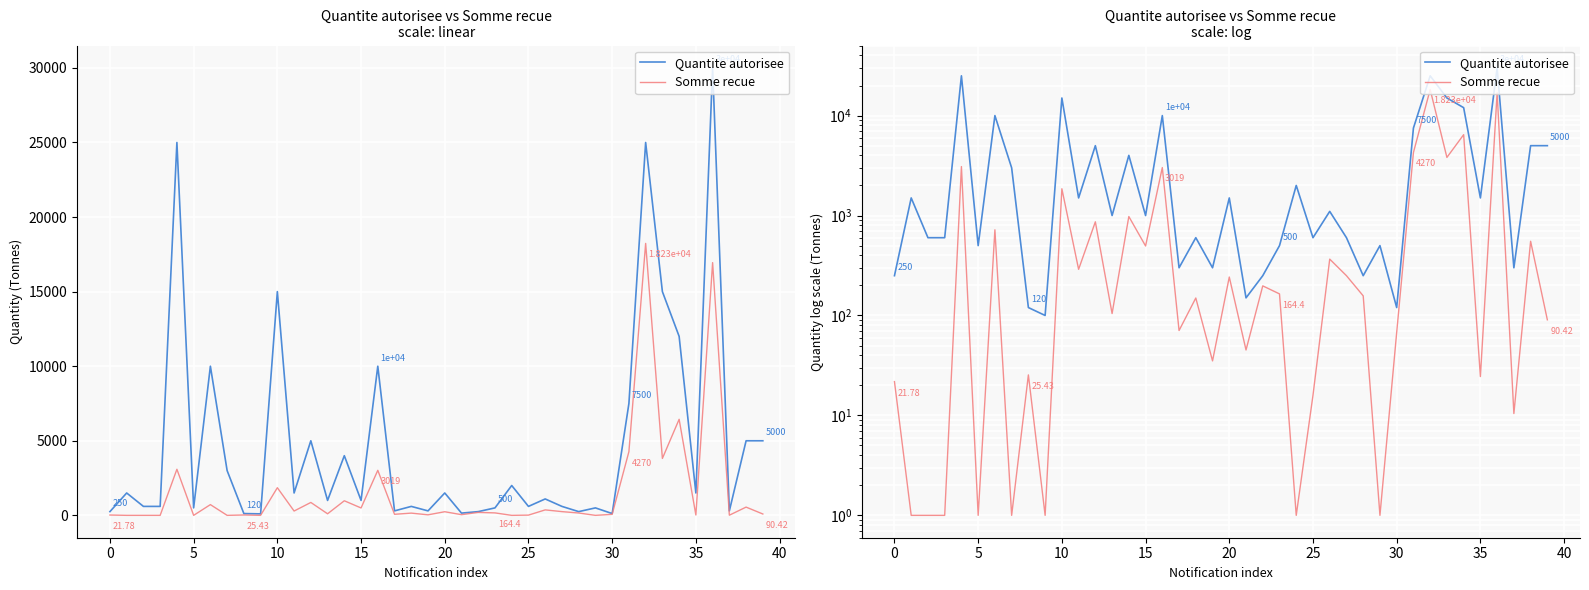

What are all the series names shown in the legend?

Quantite autorisee, Somme recue